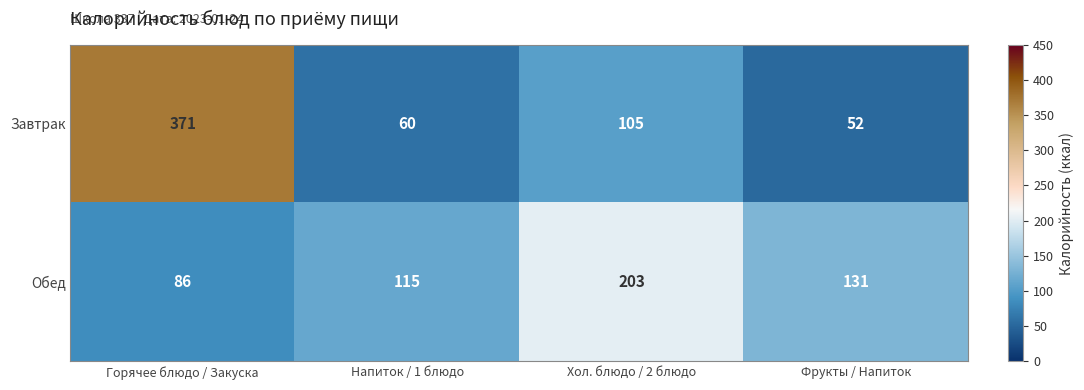

What is the spread (max minus min) of values at Напиток / 1 блюдо?

55